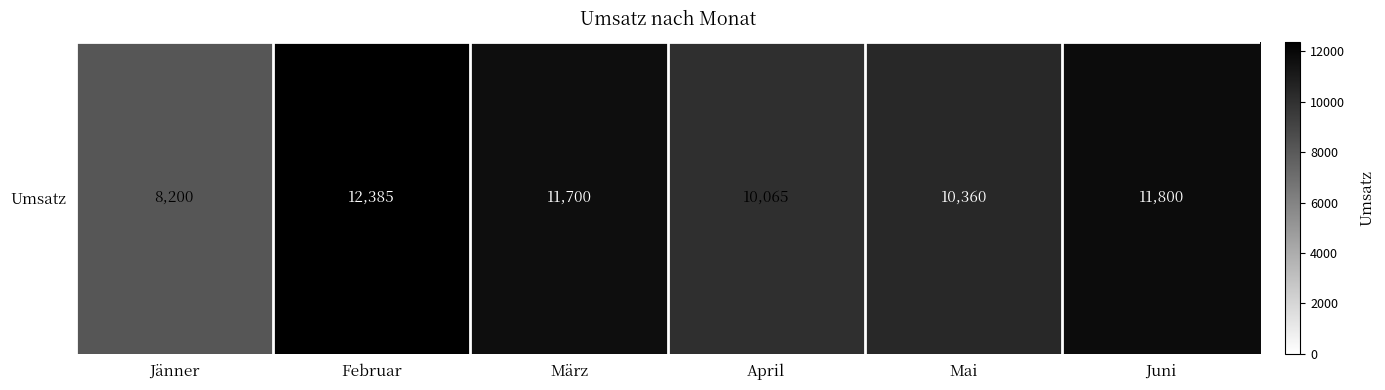

Which has a higher value, Jänner or Mai?

Mai